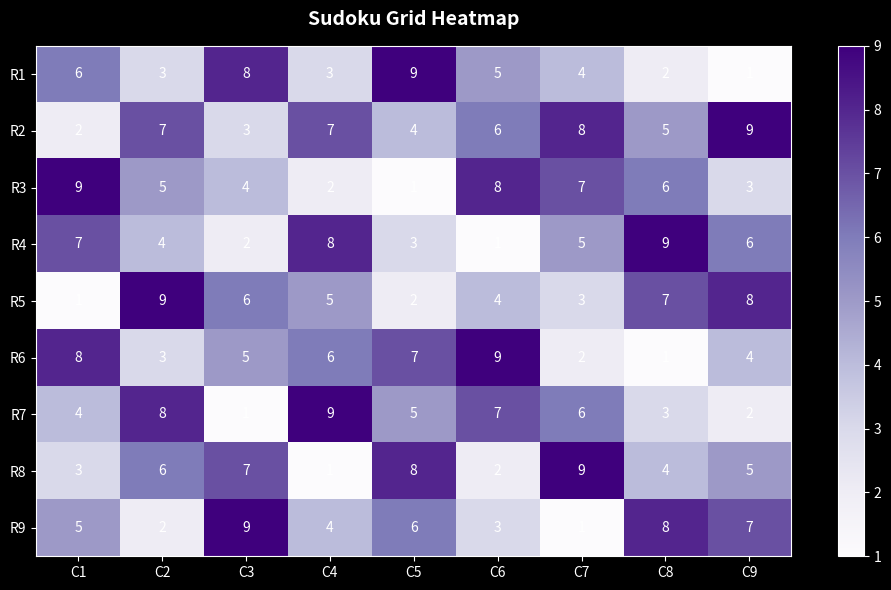

Rank the series at C3 from lowest to highest value.

R7, R4, R2, R3, R6, R5, R8, R1, R9